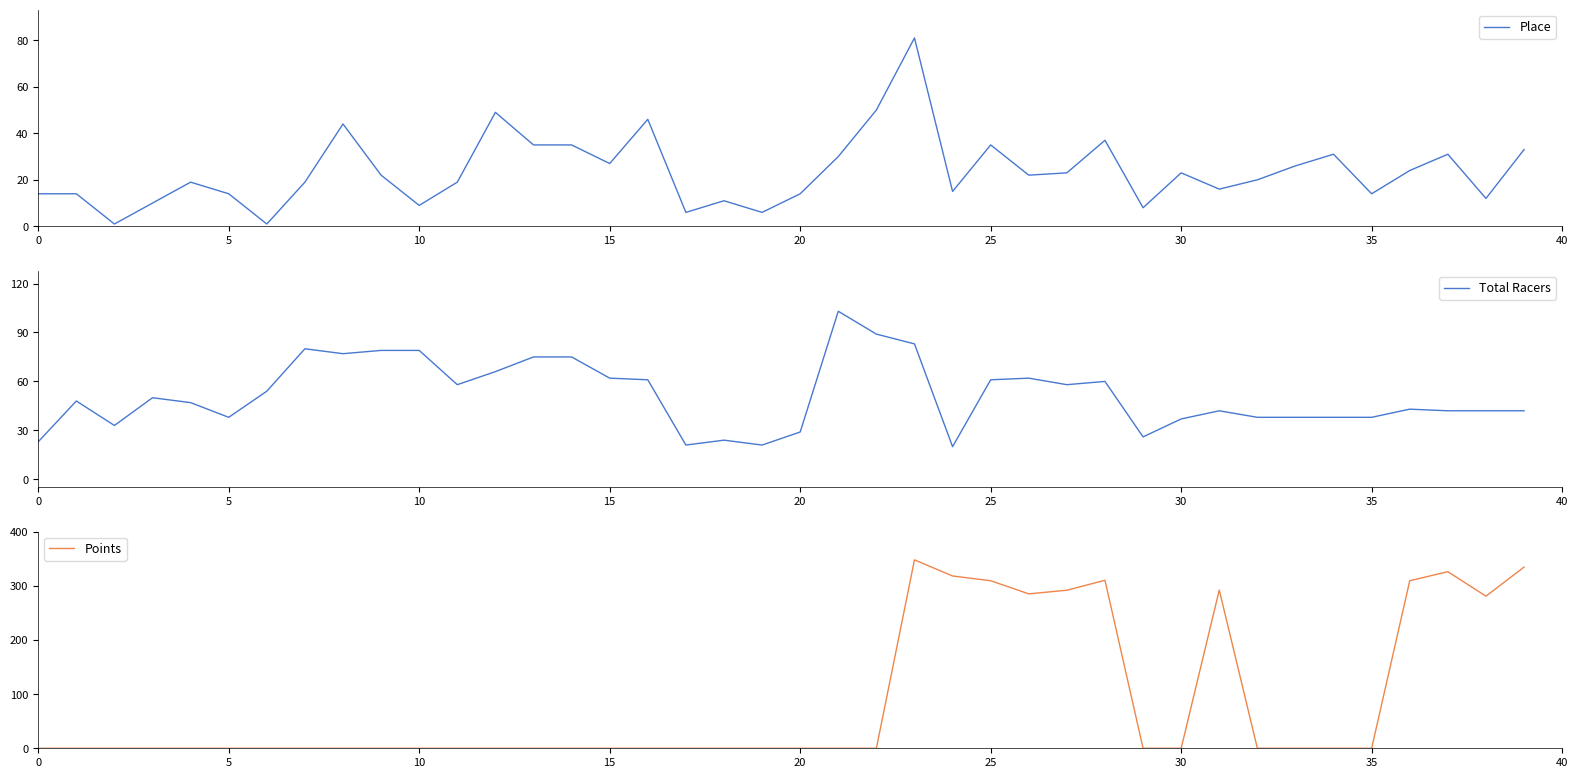

Is the value of Place at 0 greater than the value of Total Racers at 0?

No